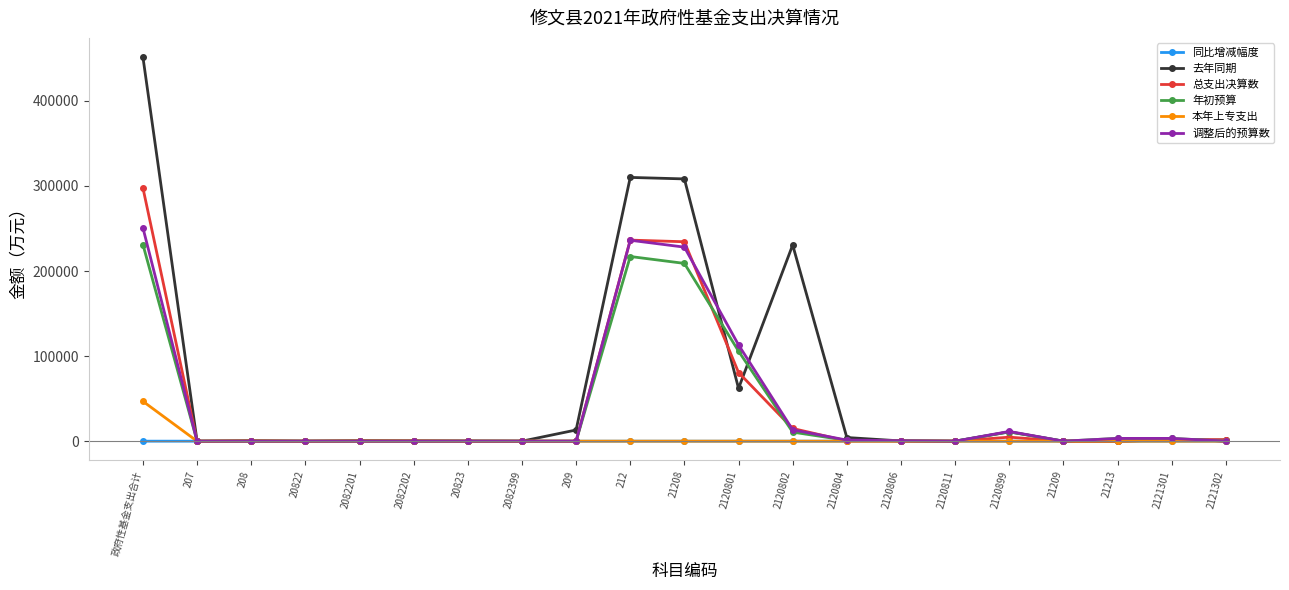

True or false: 去年同期 has a value of 37304.6 at 2120801.

False